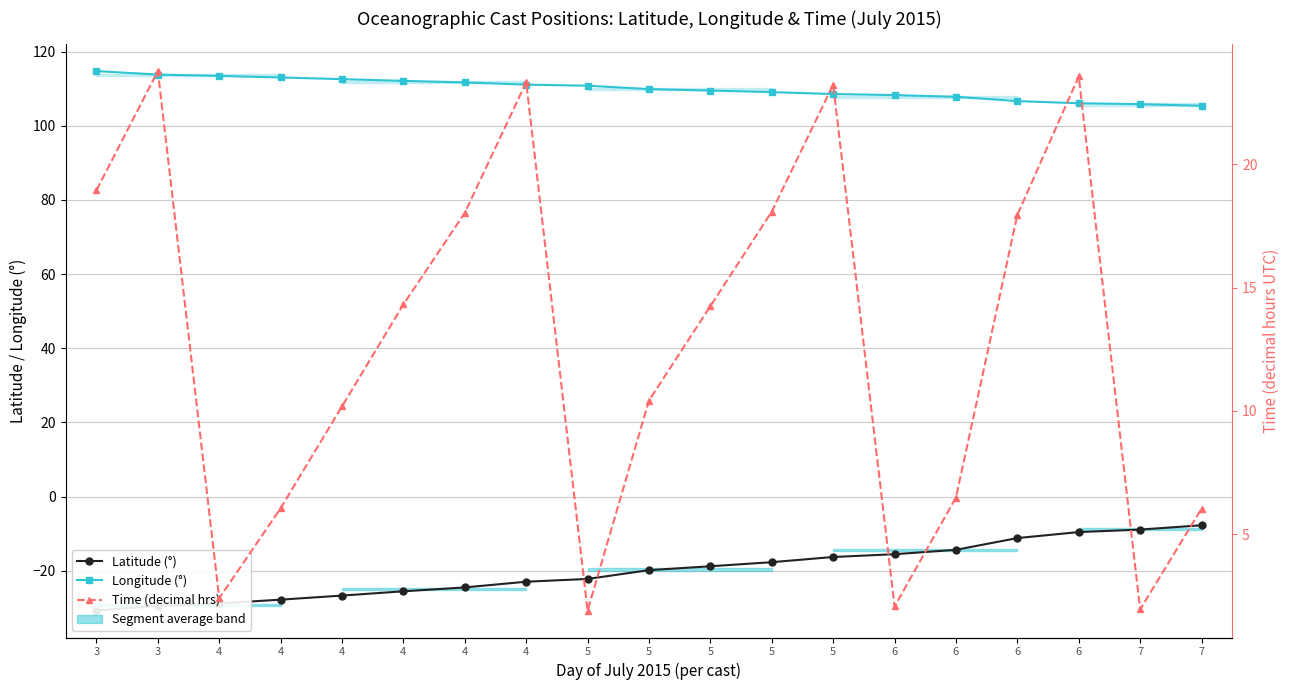

True or false: Time (decimal hrs) has a value of 10.4 at 5.

True